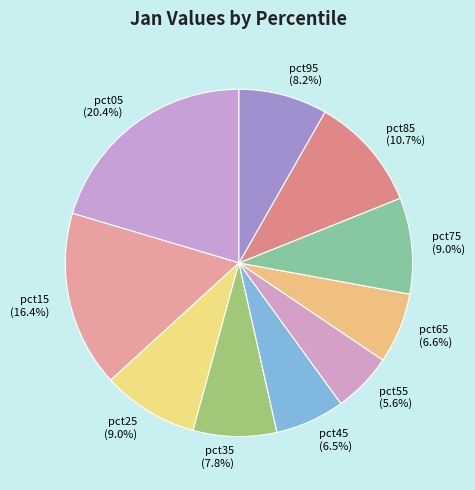

What percentage is NOT represented by pct35?

92.2%